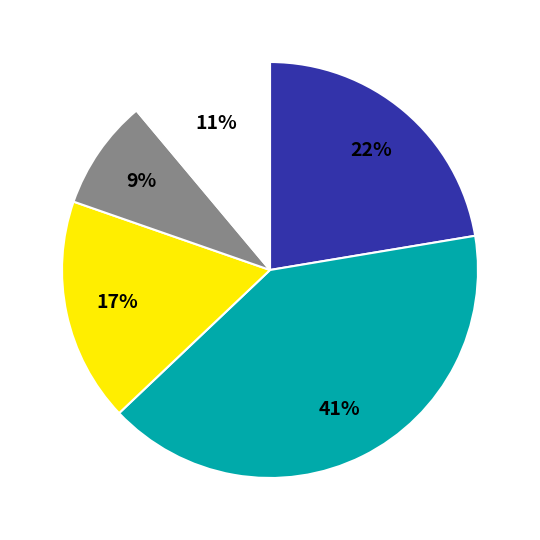

To the nearest percent, what is the average slice percentage?

20%